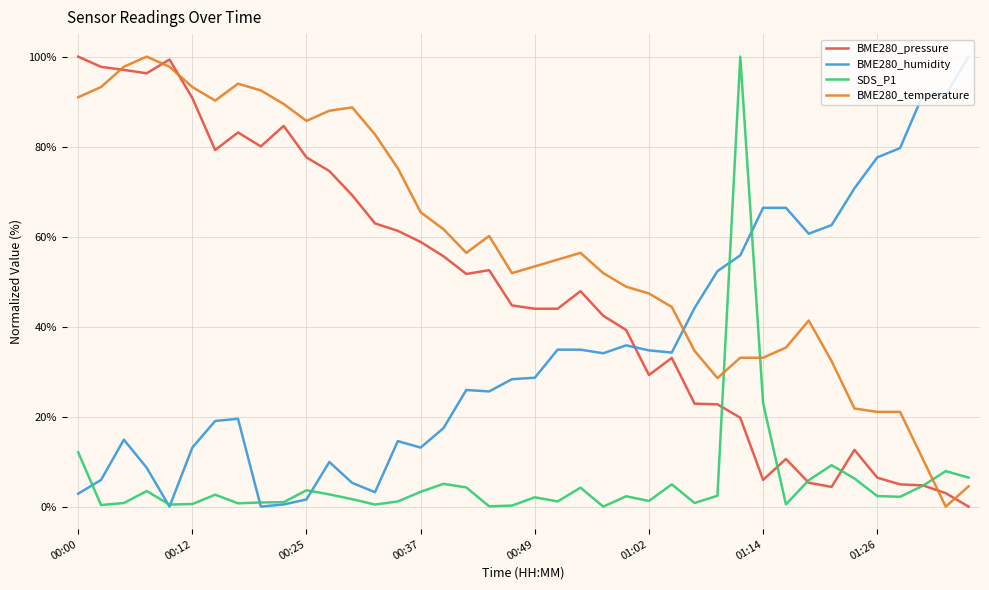

How many values in the BME280_pressure series are below 47?

20